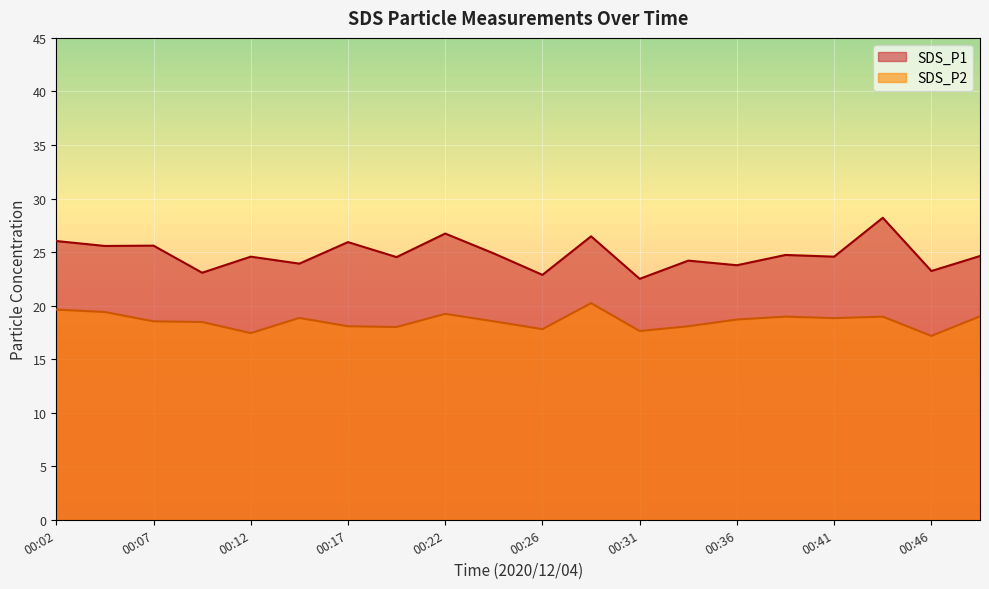

Reading right to left, list all the values displayed in this chart.

SDS_P1: 00:49=24.6	00:46=23.2	00:44=28.2	00:41=24.6	00:39=24.7	00:36=23.8	00:34=24.2	00:31=22.5	00:29=26.5	00:26=22.9	00:24=24.9	00:22=26.7	00:19=24.5	00:17=25.9	00:14=23.9	00:12=24.6	00:09=23.1	00:07=25.6	00:04=25.6	00:02=26.0
SDS_P2: 00:49=19.0	00:46=17.2	00:44=19.0	00:41=18.8	00:39=19.0	00:36=18.7	00:34=18.1	00:31=17.6	00:29=20.2	00:26=17.8	00:24=18.5	00:22=19.2	00:19=18.0	00:17=18.1	00:14=18.9	00:12=17.4	00:09=18.5	00:07=18.5	00:04=19.4	00:02=19.6